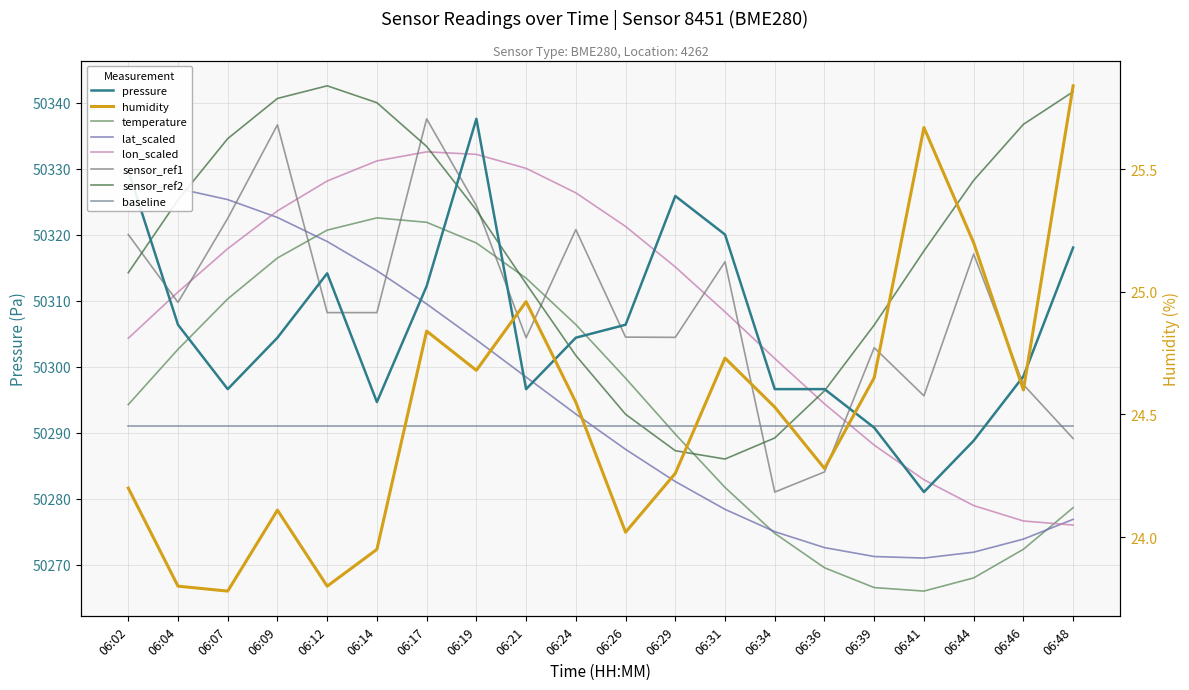

Where does the humidity series first go above 24?

06:02